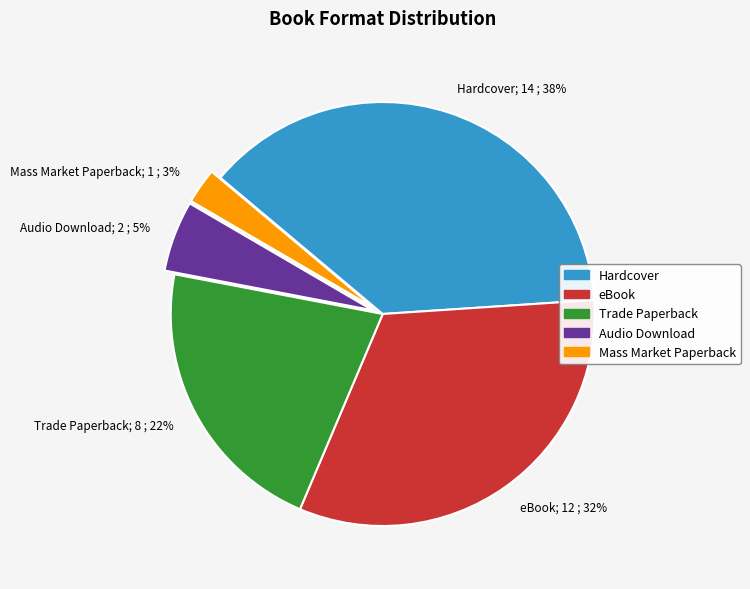

What is the smallest slice in the pie chart?

Mass Market Paperback